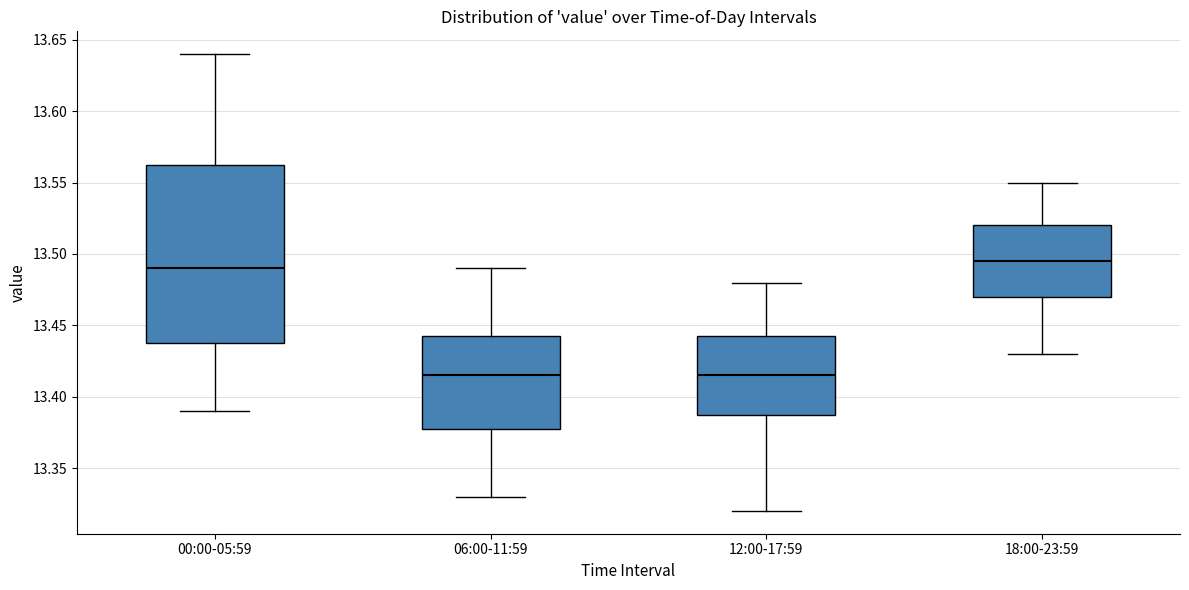

Comparing the boxes themselves (not the whiskers), which one is the tallest?

00:00-05:59